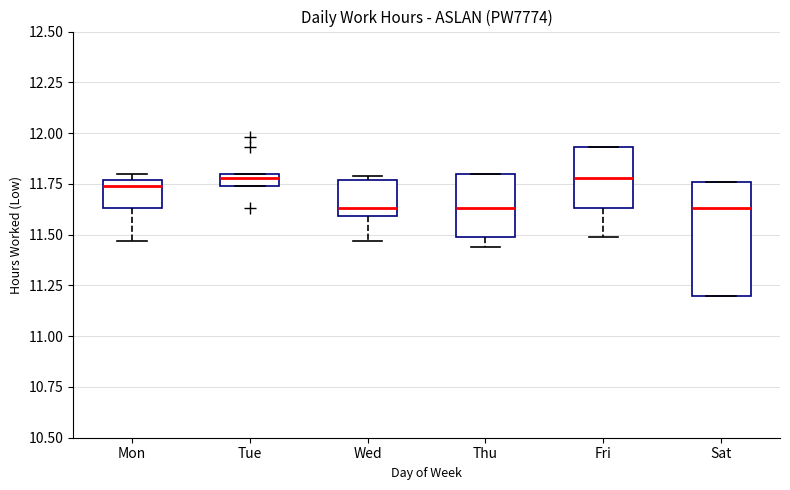

Comparing the boxes themselves (not the whiskers), which one is the tallest?

Sat